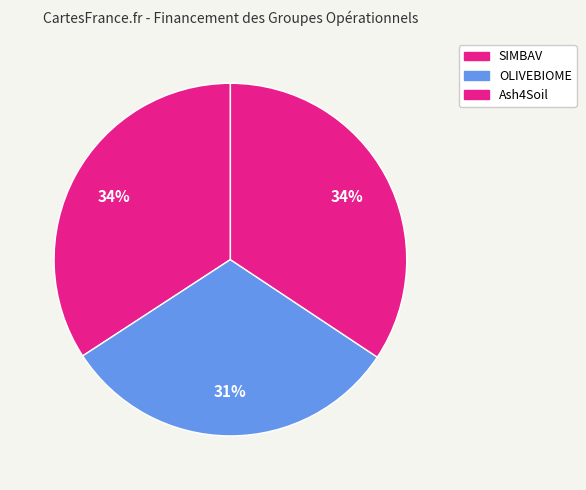

How many segments does this pie chart have?

3